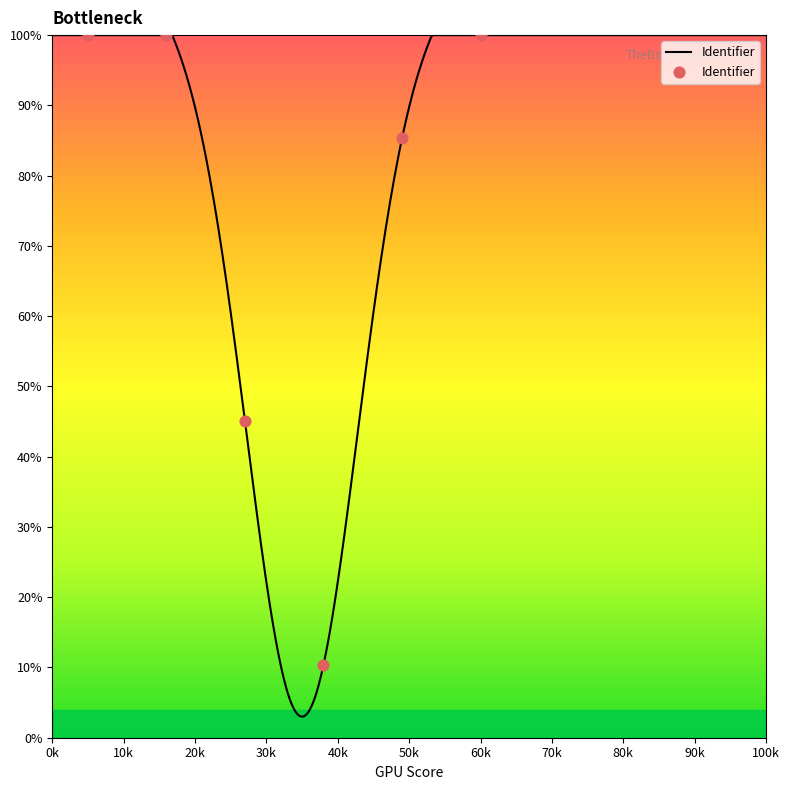

What is the change in value from 0k to 20k?

-54.9